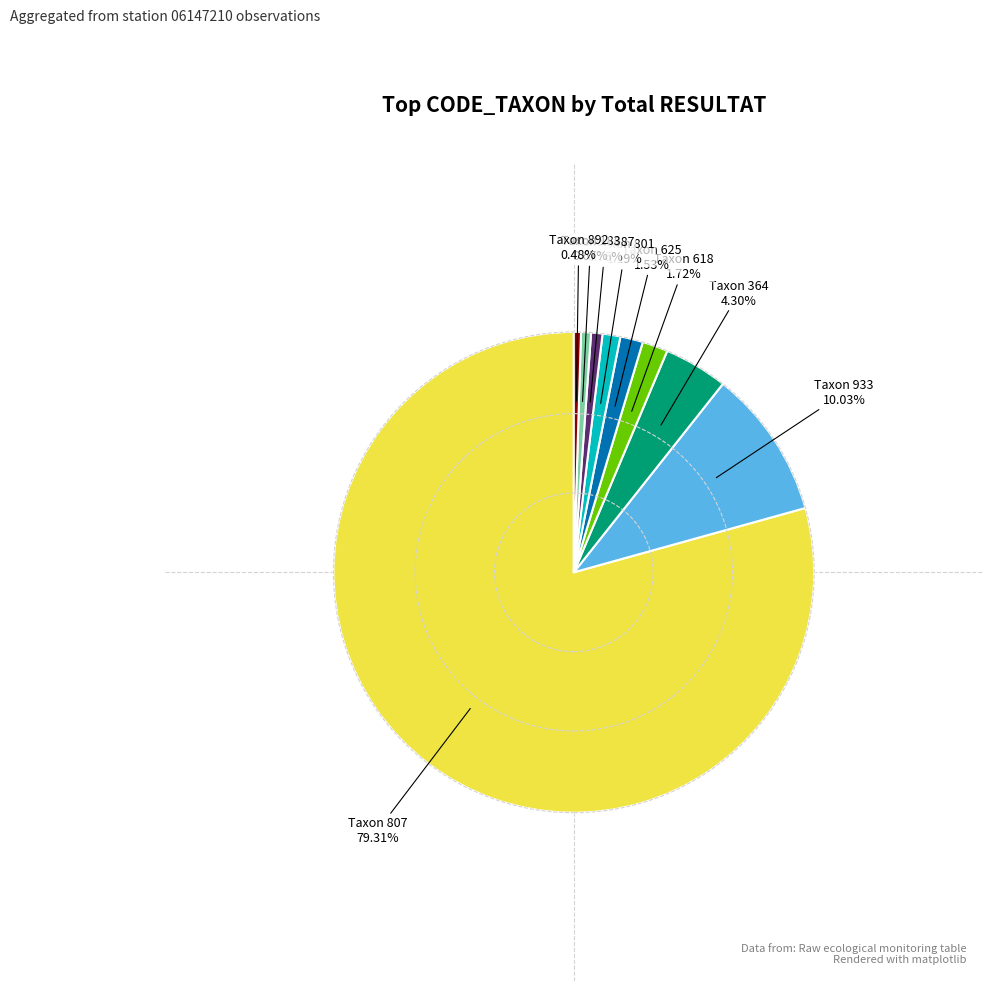

Does any single category account for the majority?

Yes